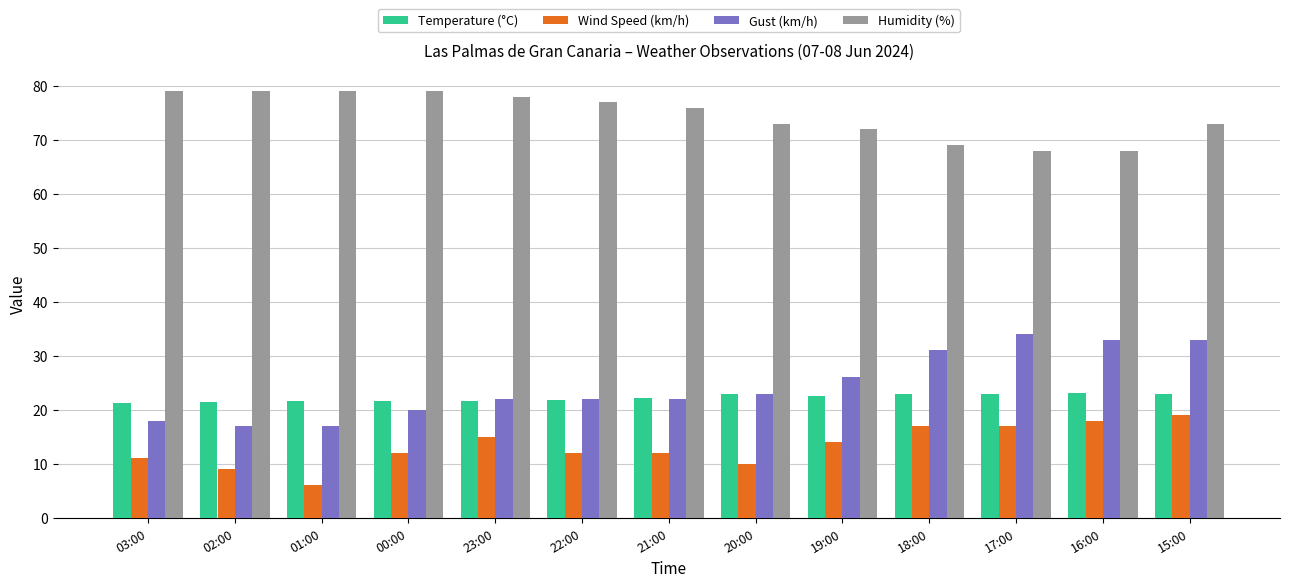

True or false: Humidity (%) has a value of 68.0 at 16:00.

True